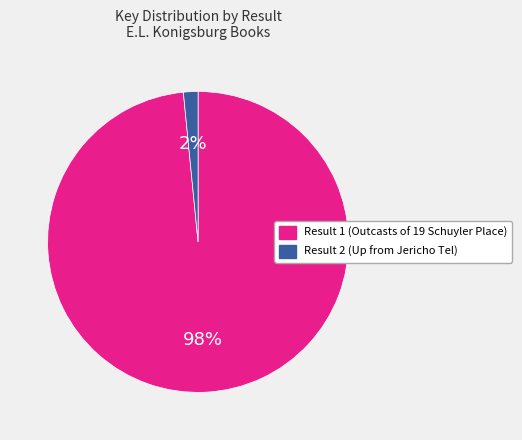

How many slices are in this pie chart?

2